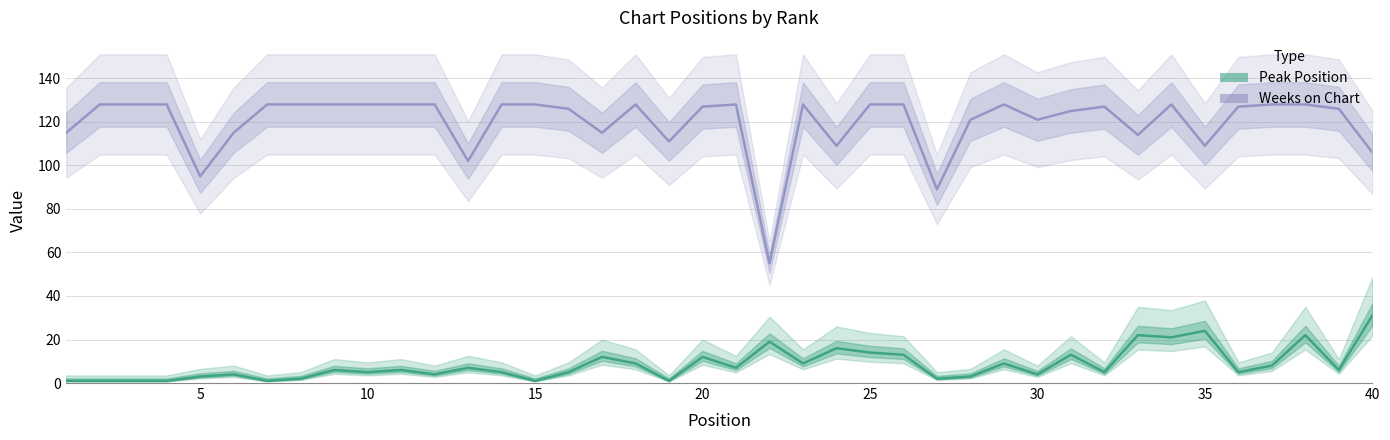

Is it true that Weeks on Chart equals 178 at 32?

False